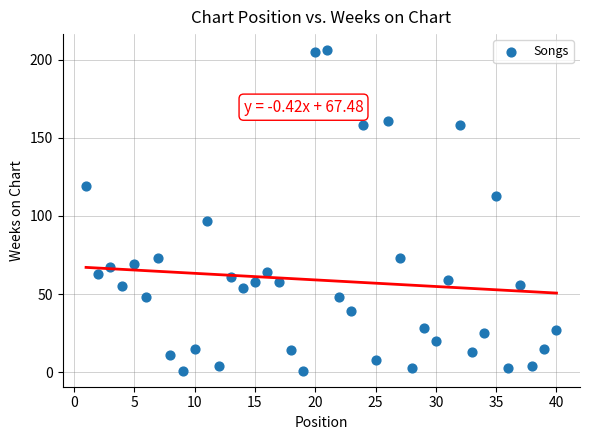

What is the range of X values (max minus min)?

39